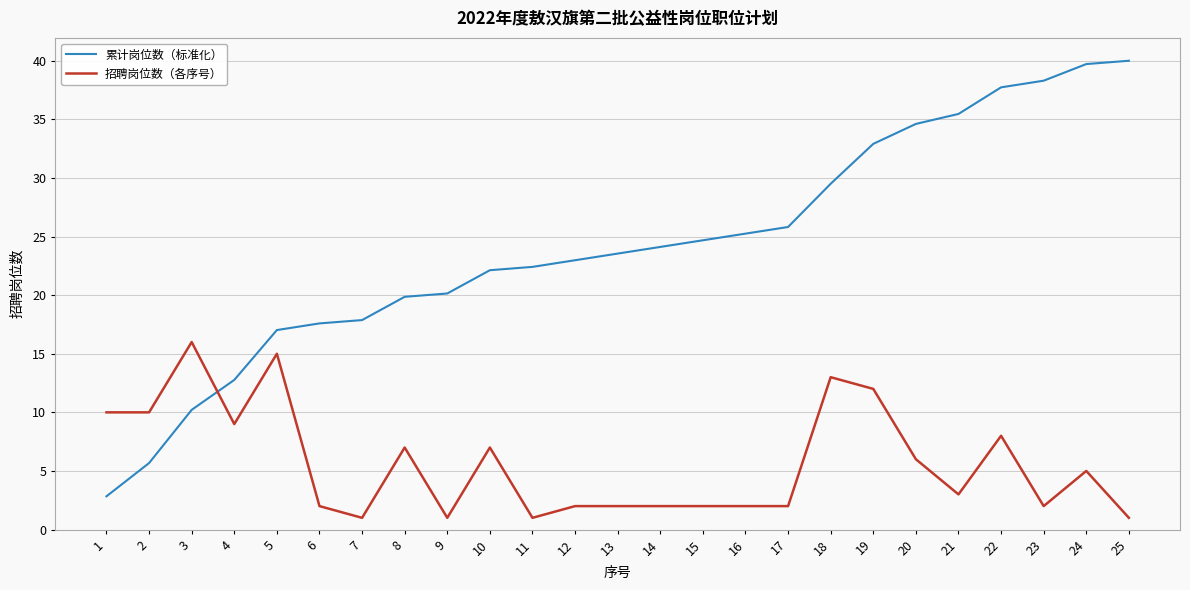

Is it true that 累计岗位数（标准化） equals 25.2 at 16?

True